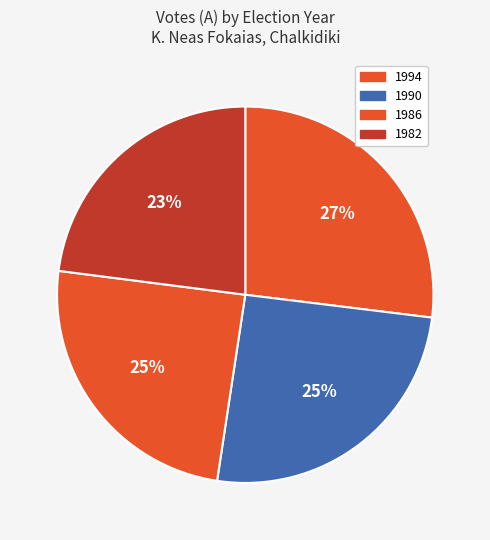

Count the number of slices in the pie.

4